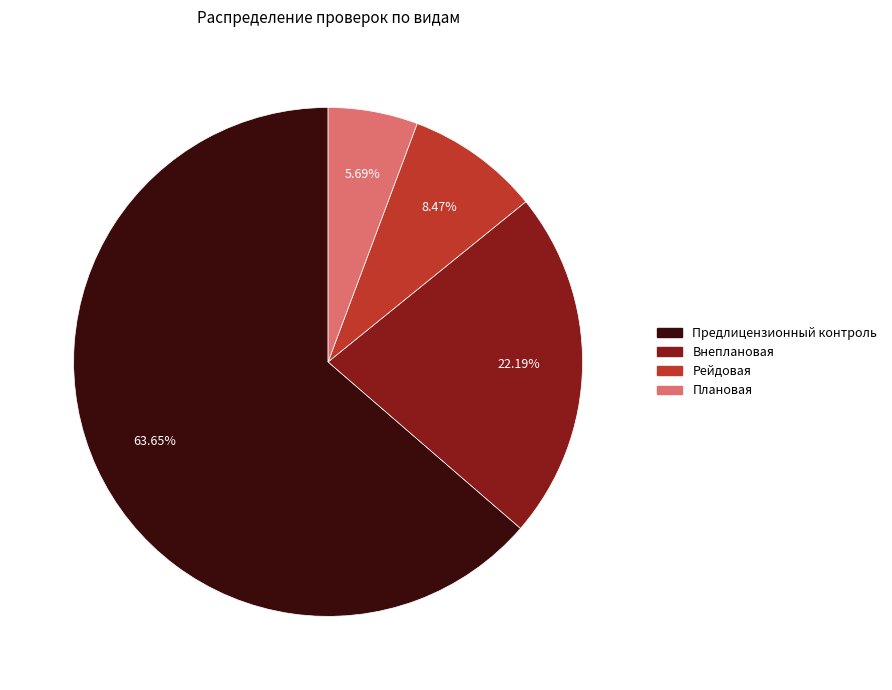

Which category has the biggest portion of the pie?

Предлицензионный контроль